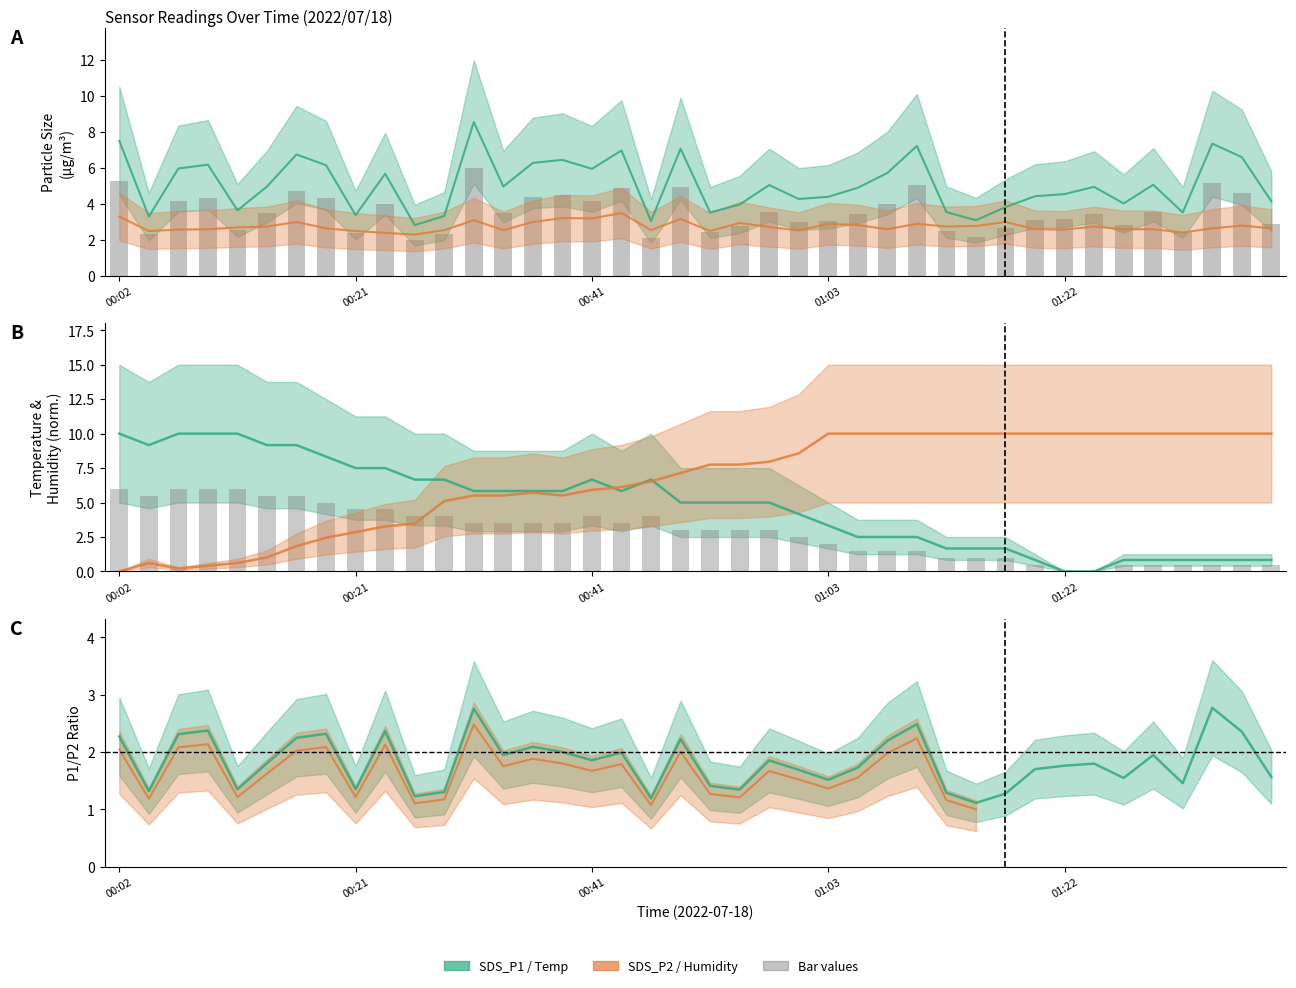

What is the total value across all series at 01:10?

22.6